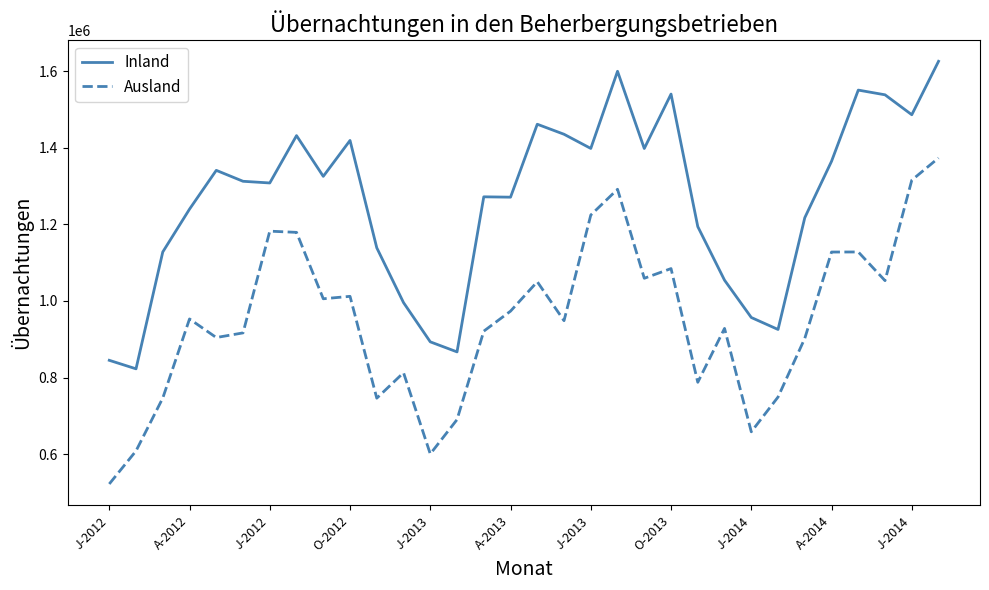

What are all the series names shown in the legend?

Inland, Ausland